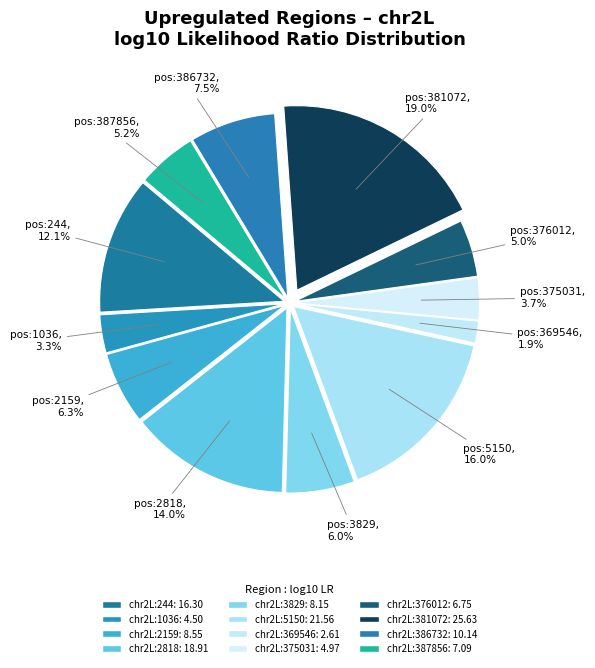

How many segments does this pie chart have?

12